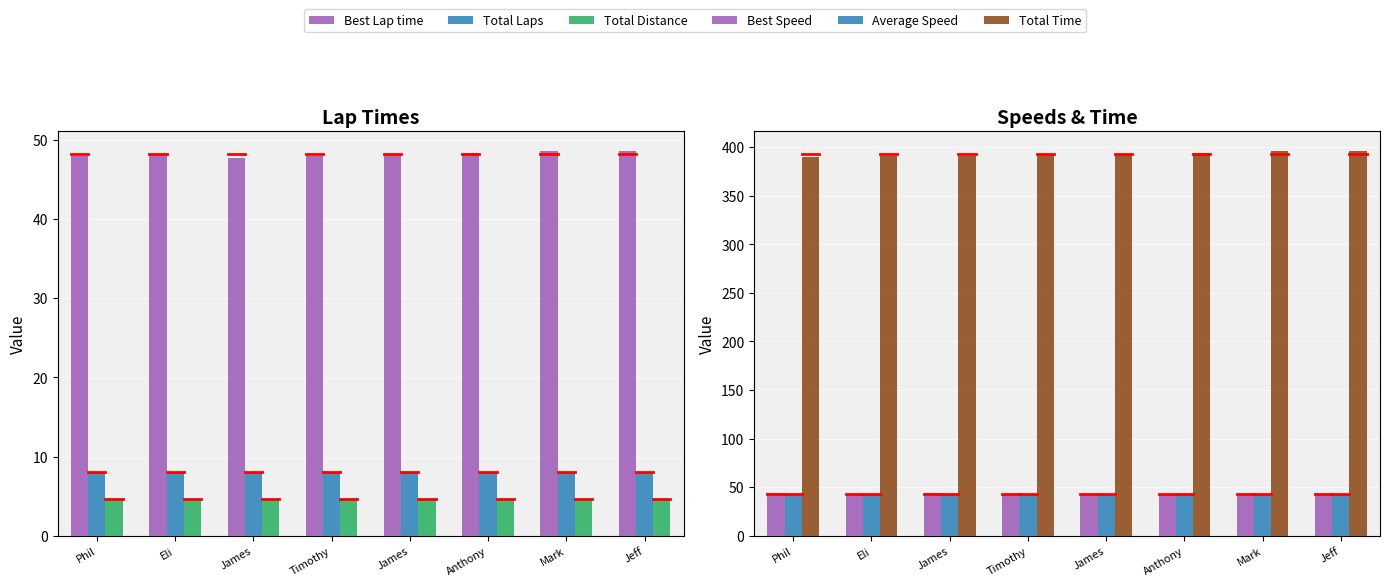

Are the bars grouped side by side (vs. stacked)?

Yes